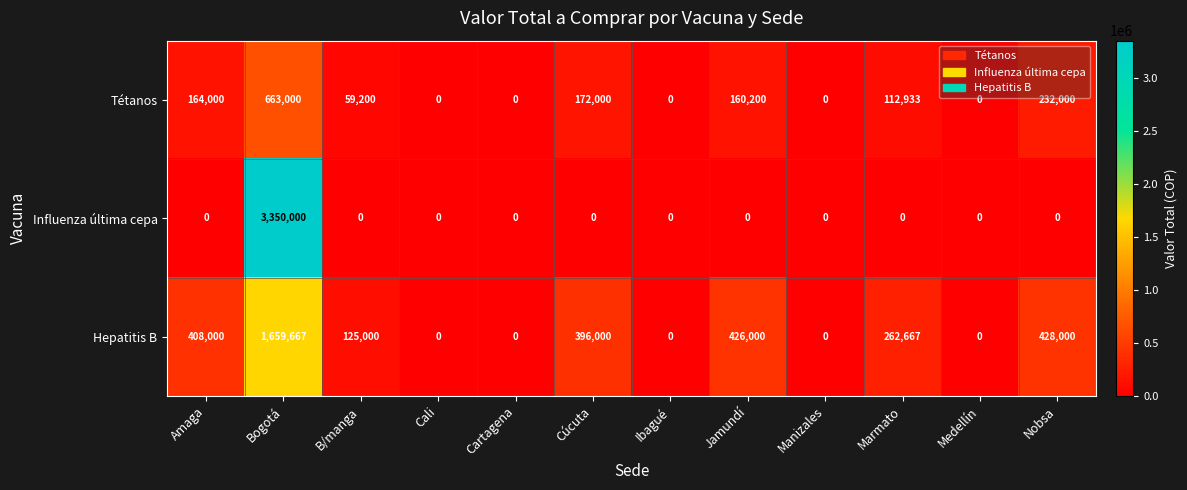

What is the highest value of the Tétanos series?

663000